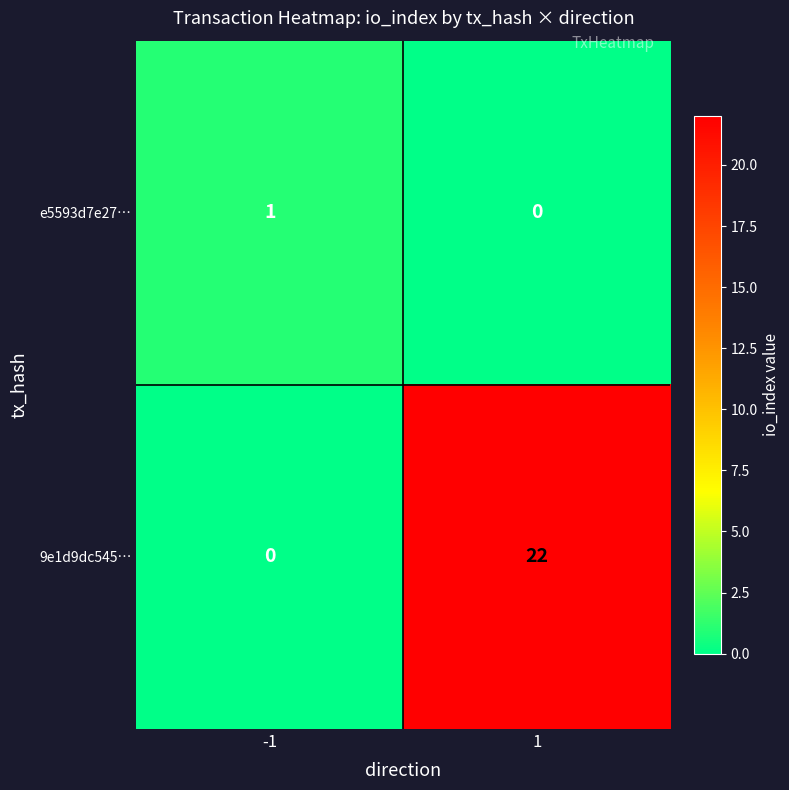

Which series has the largest total across all categories?

9e1d9dc545…